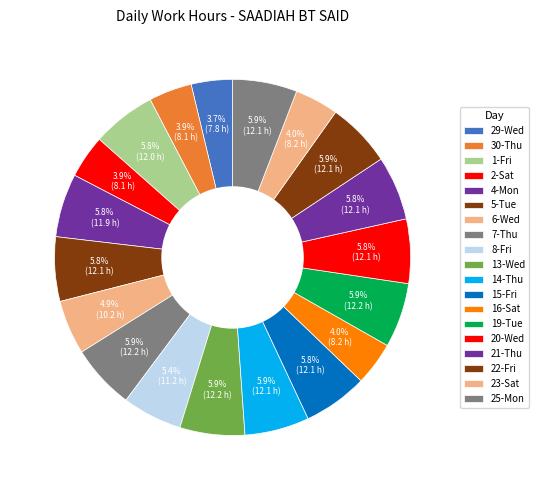

What is the change in value from 30-Thu to 20-Wed?

+4.0